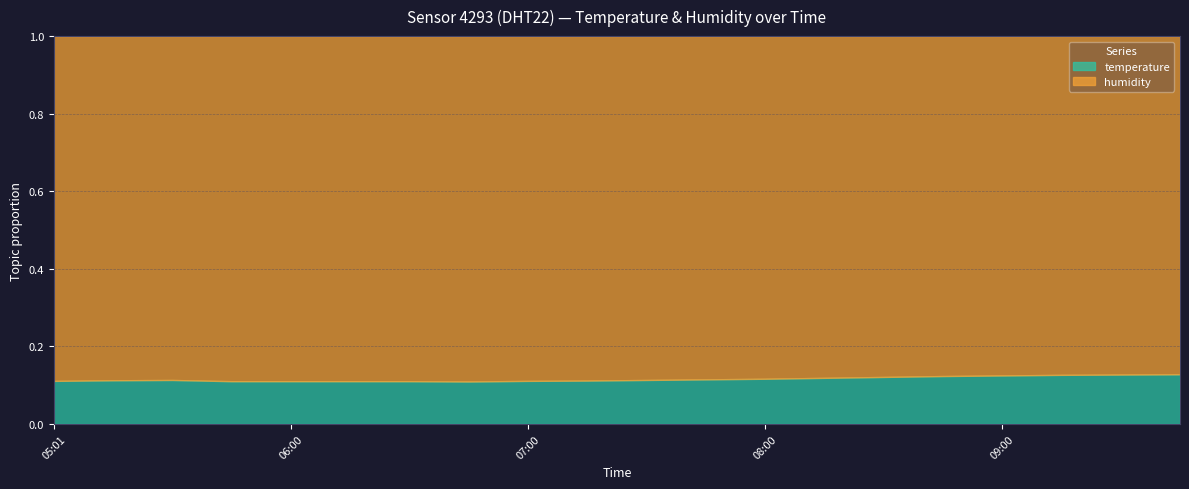

Does the chart have visible grid lines?

Yes